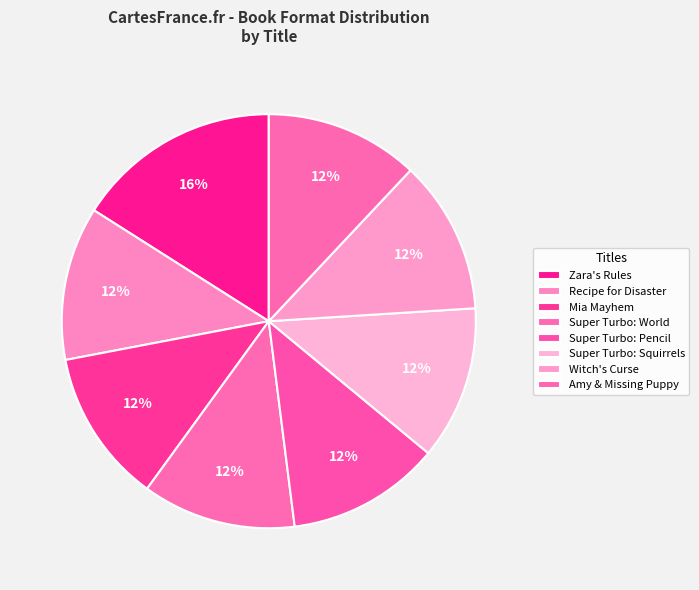

How many segments does this pie chart have?

8